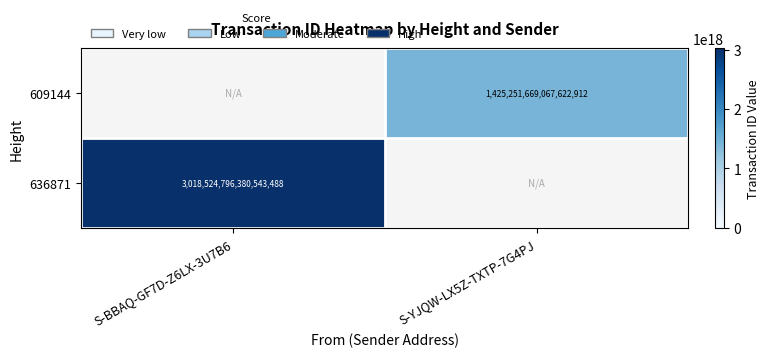

Is it true that 636871 equals 4510174201652177920.0 at S-BBAQ-GF7D-Z6LX-3U7B6?

False